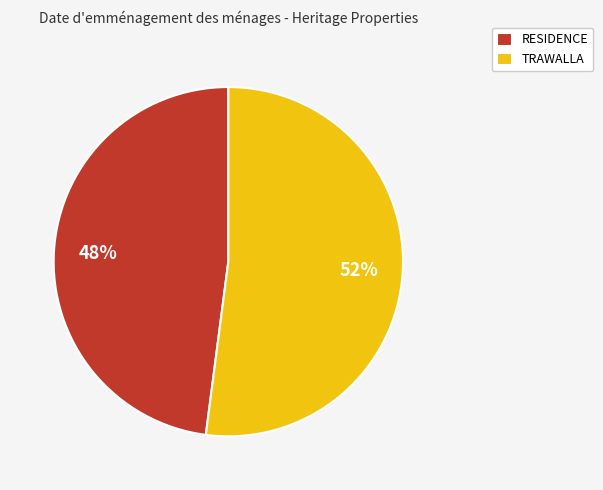

Does RESIDENCE account for over 50% of the chart?

No